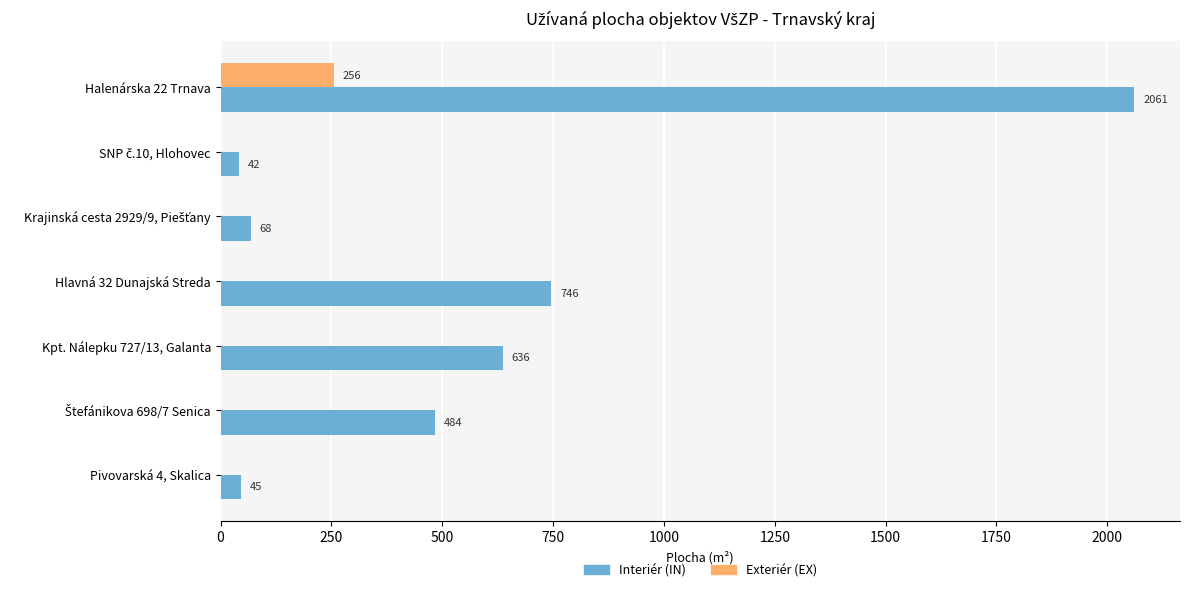

What is the total value across all series at Kpt. Nálepku 727/13, Galanta?

636